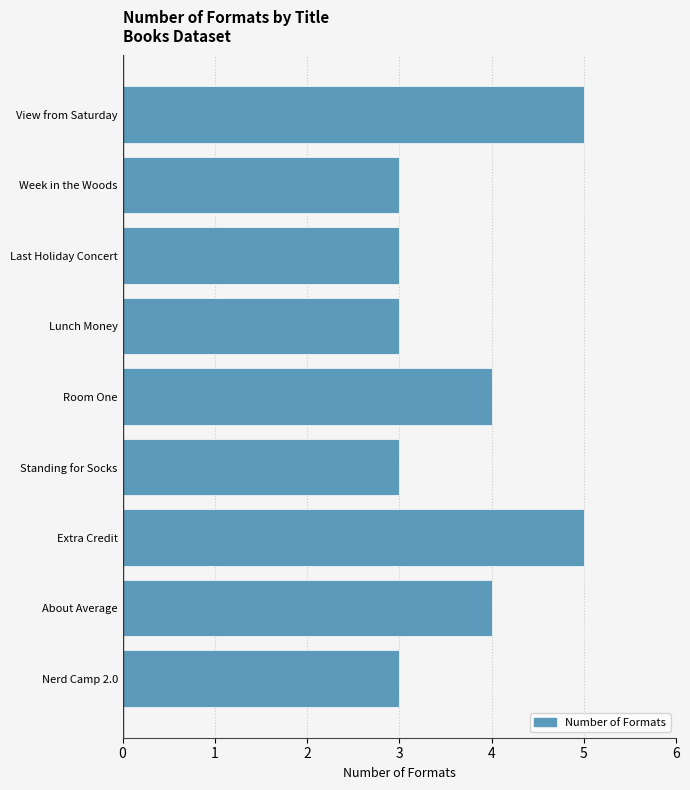

Is it true that the value at Extra Credit is 5?

True